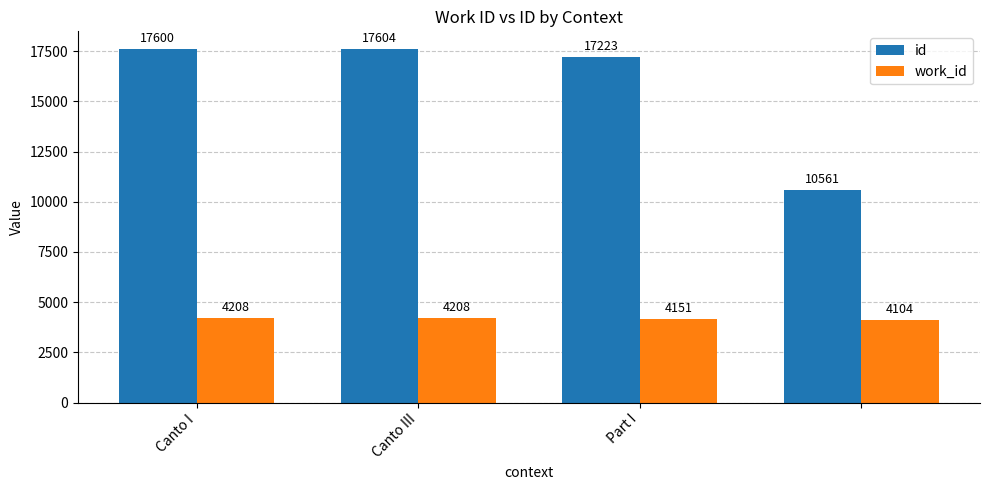

What is the average value of the work_id series?

4168